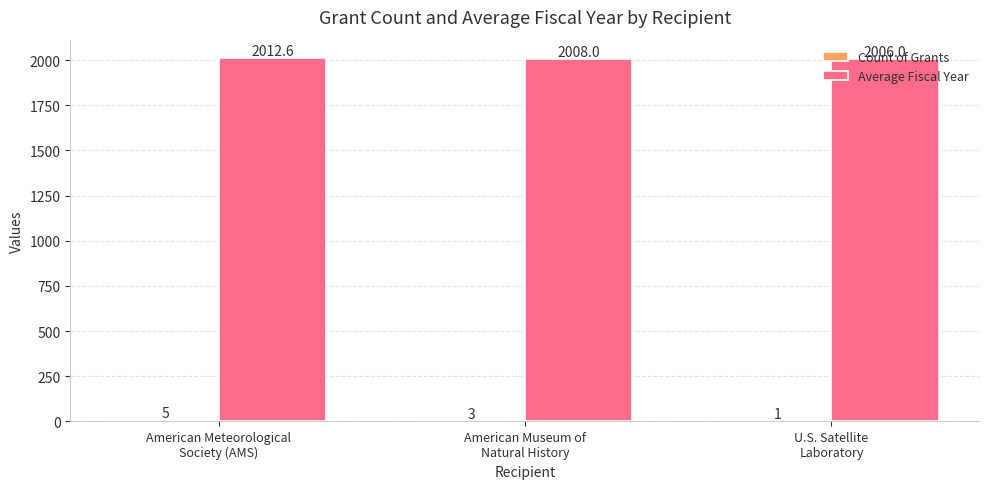

Which category has the highest value in the Average Fiscal Year series?

American Meteorological
Society (AMS)